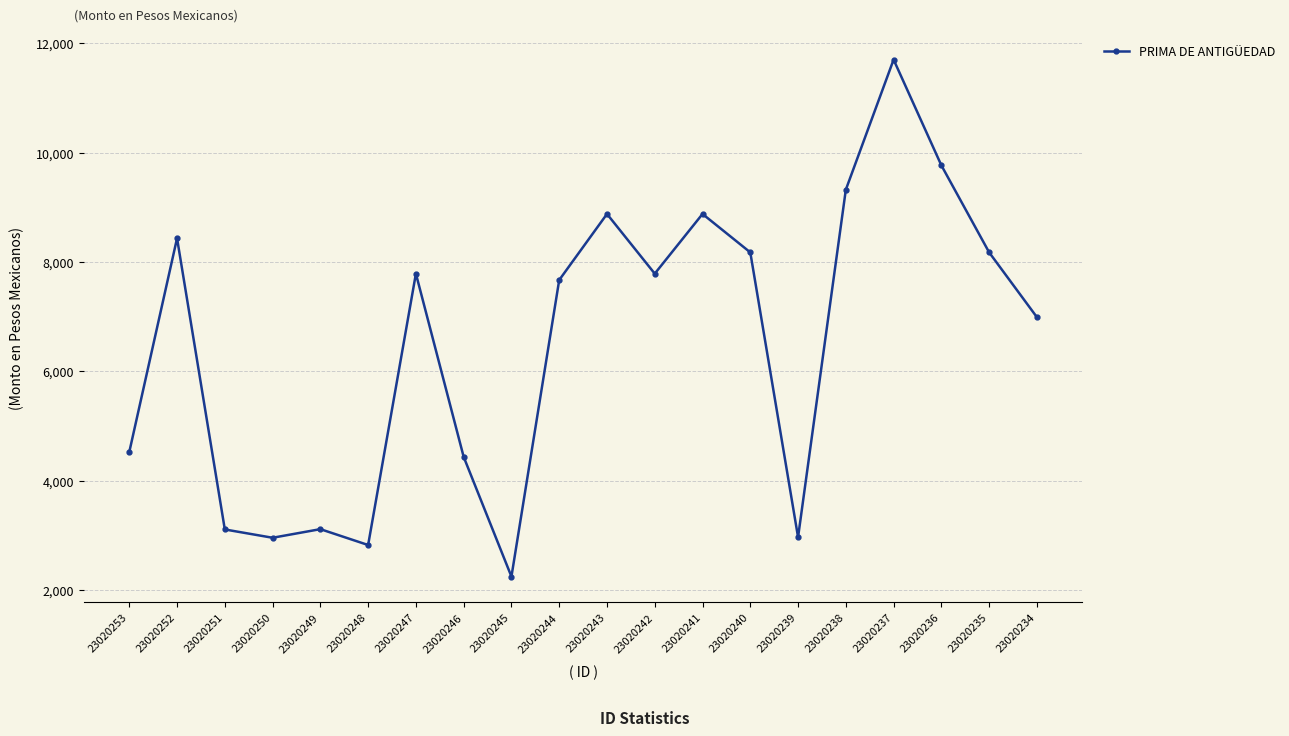

What is the average value?

6488.5